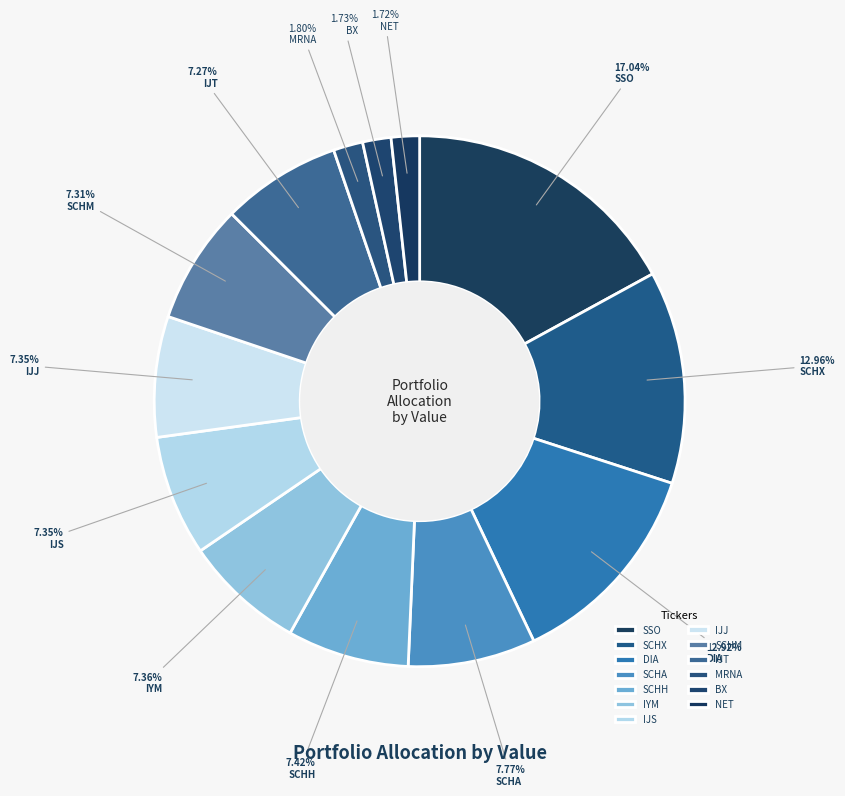

Does IJS account for over 50% of the chart?

No